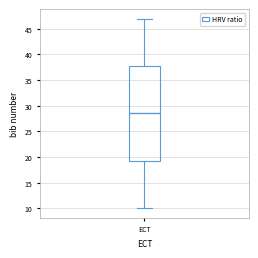

Where is the lower edge of the box for ECT on the y-axis? The values are not printed on the chart, so give them approximately, as read against the axis.

19.5